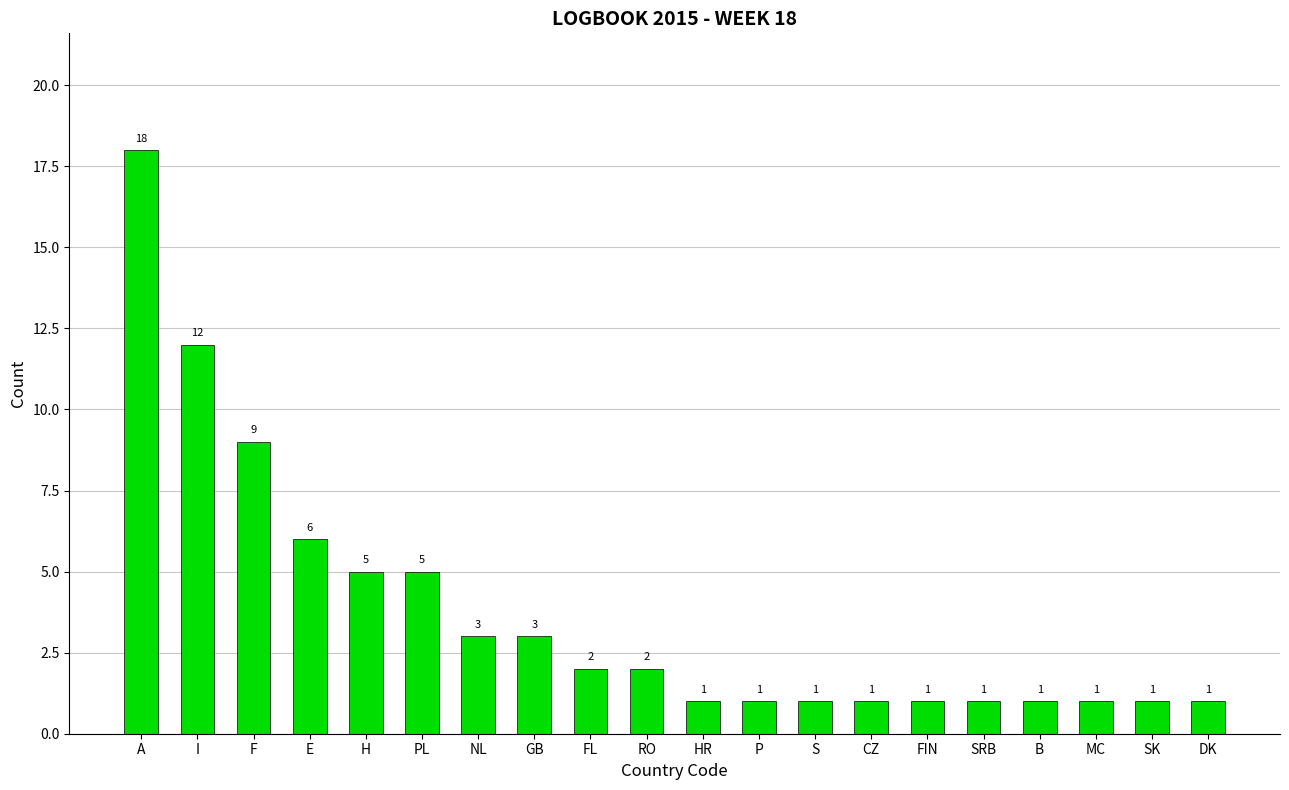

What is the difference between the maximum and minimum values?

17